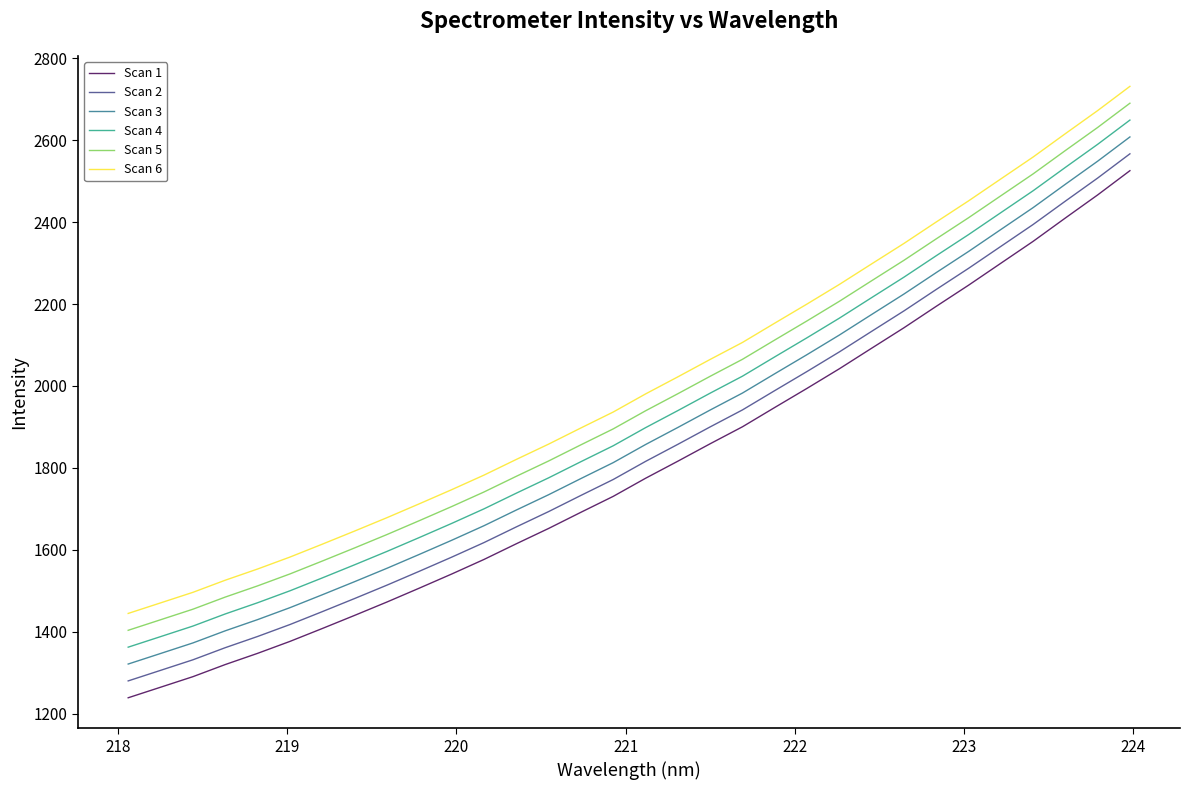

True or false: Scan 6 and Scan 1 cross at least once.

False